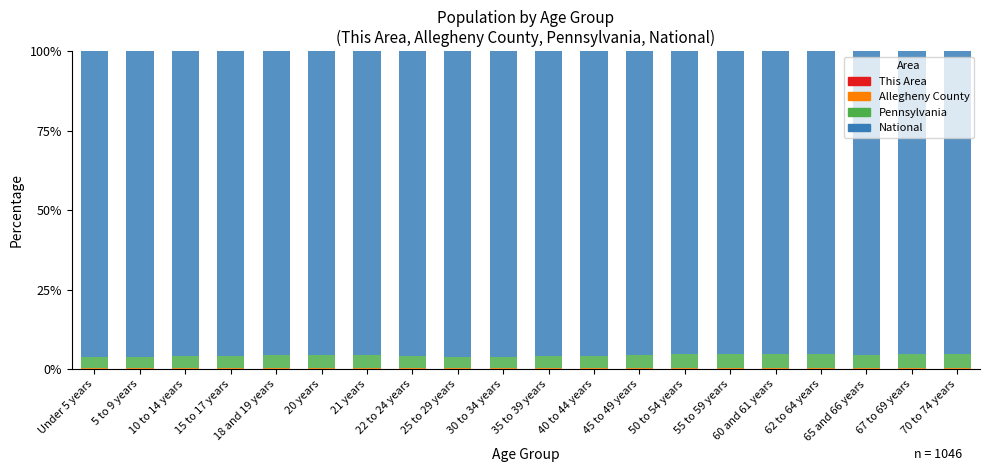

How many series are shown in this chart?

4